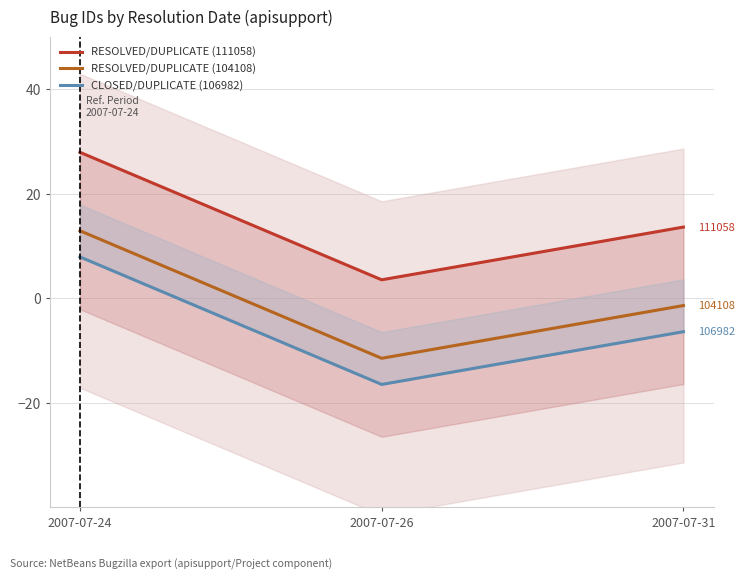

True or false: RESOLVED/DUPLICATE (111058) has a value of 18.1 at 2007-07-31.

False